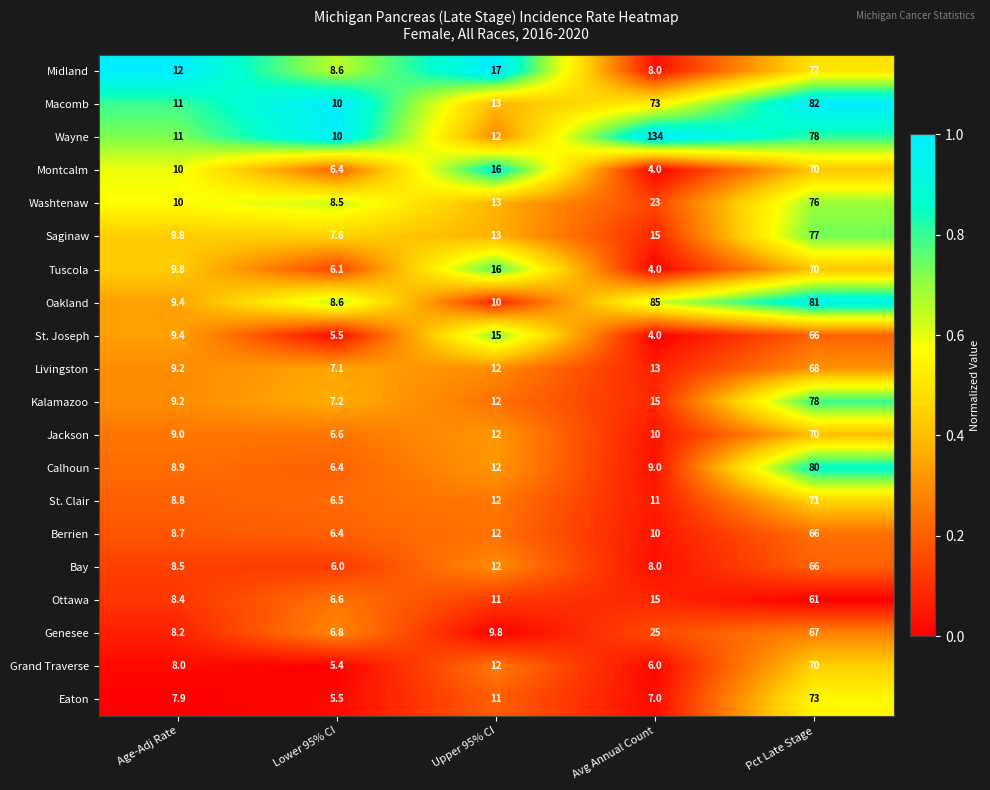

Where is Macomb nearest to the value 46?

Avg Annual Count